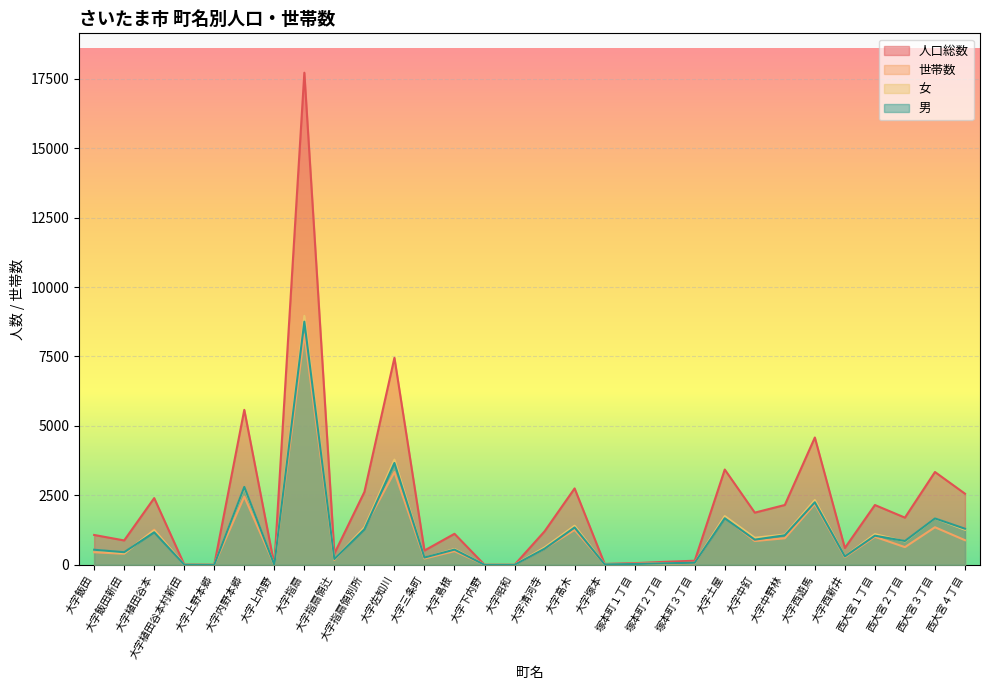

Which category has the lowest value in the 世帯数 series?

大字上野本郷